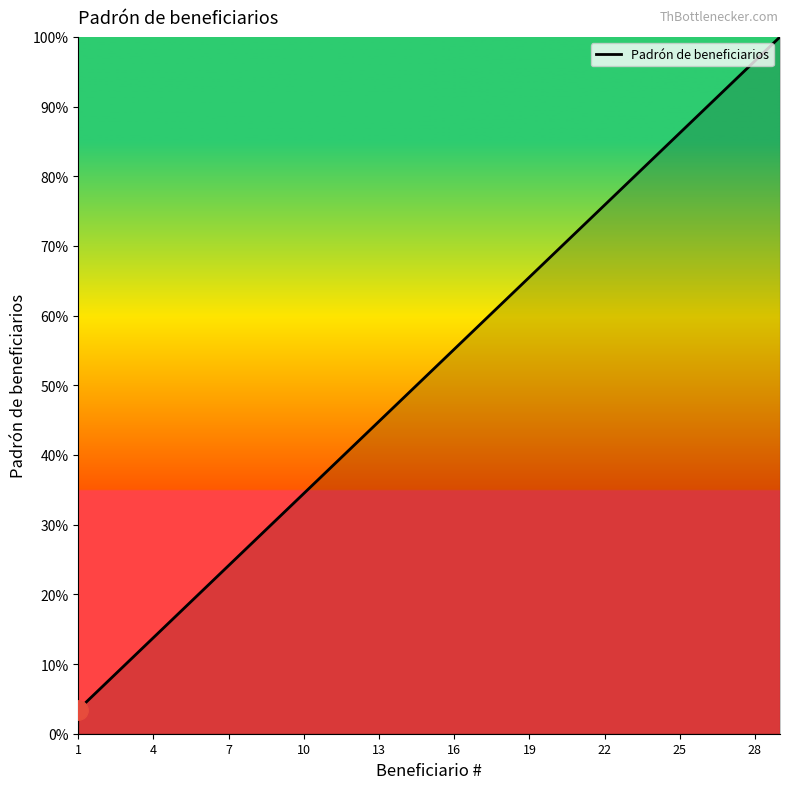

Count the number of categories in the chart.

29